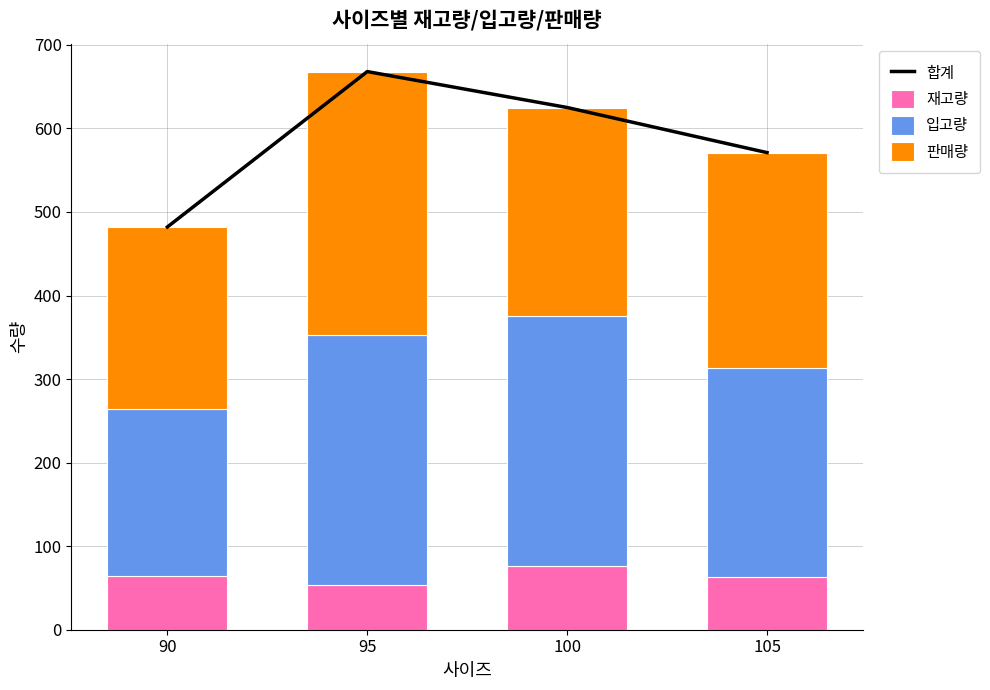

Which series has the largest total across all categories?

합계